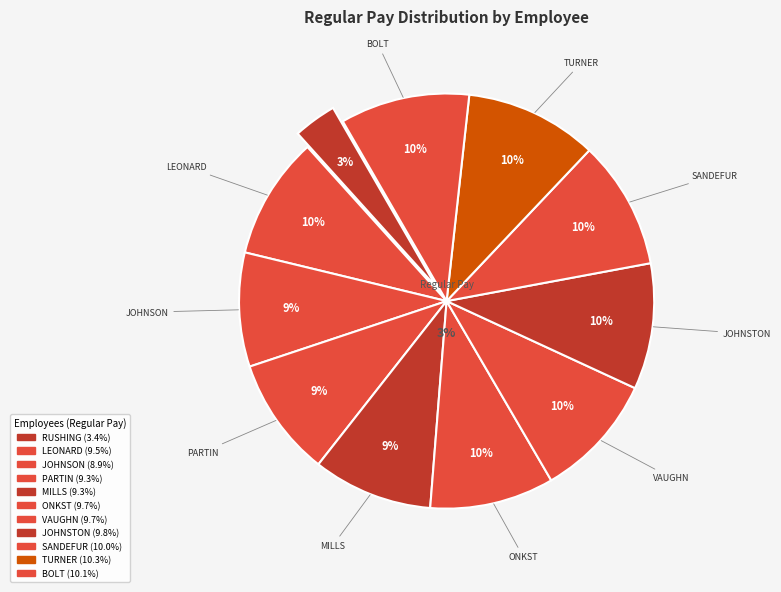

Combined, do MILLS, WENDELL G. and ONKST, JAMES H. account for over 50%?

No